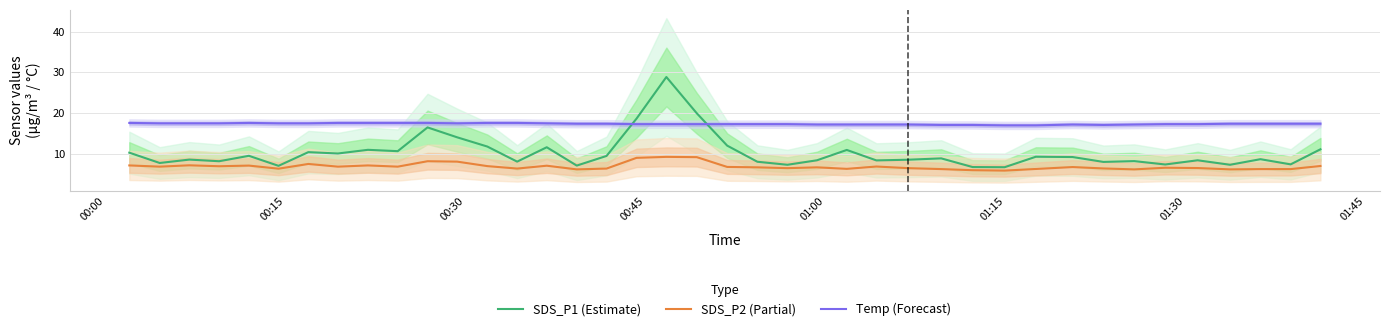

True or false: Temp (Forecast) and SDS_P2 (Partial) cross at least once.

False